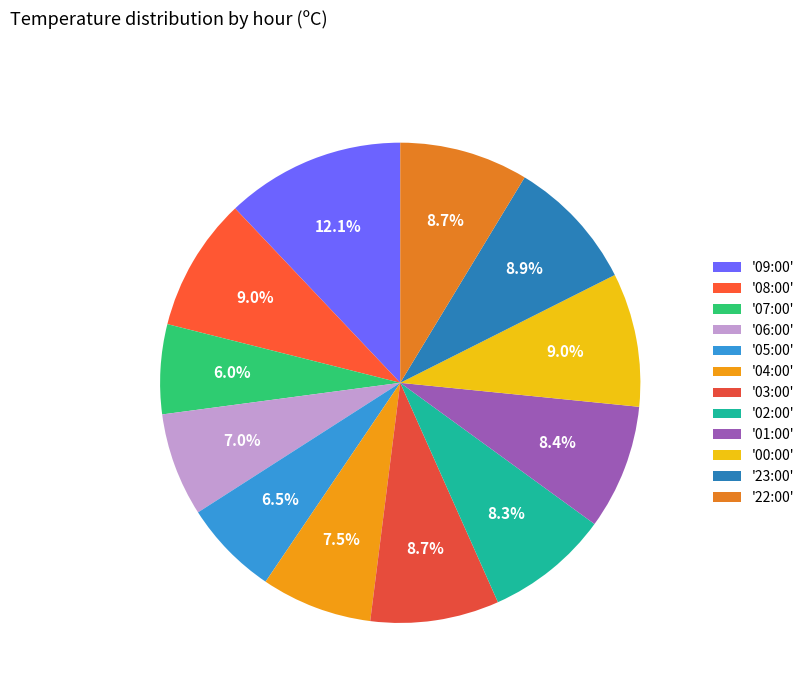

How many slices are in this pie chart?

12